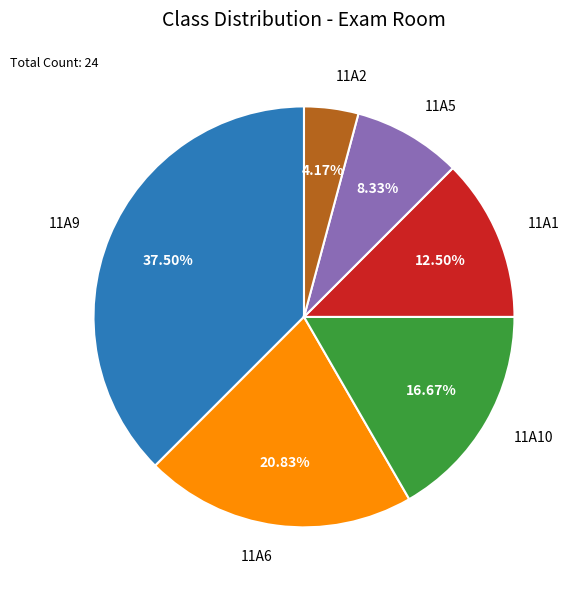

To the nearest percent, what is the difference between the largest and smallest slice percentages?

33%